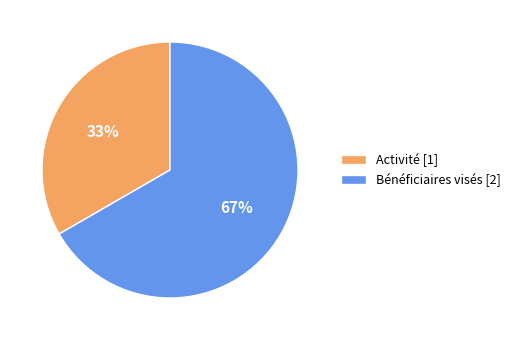

Combined, do Bénéficiaires visés [2] and Activité [1] account for over 50%?

Yes